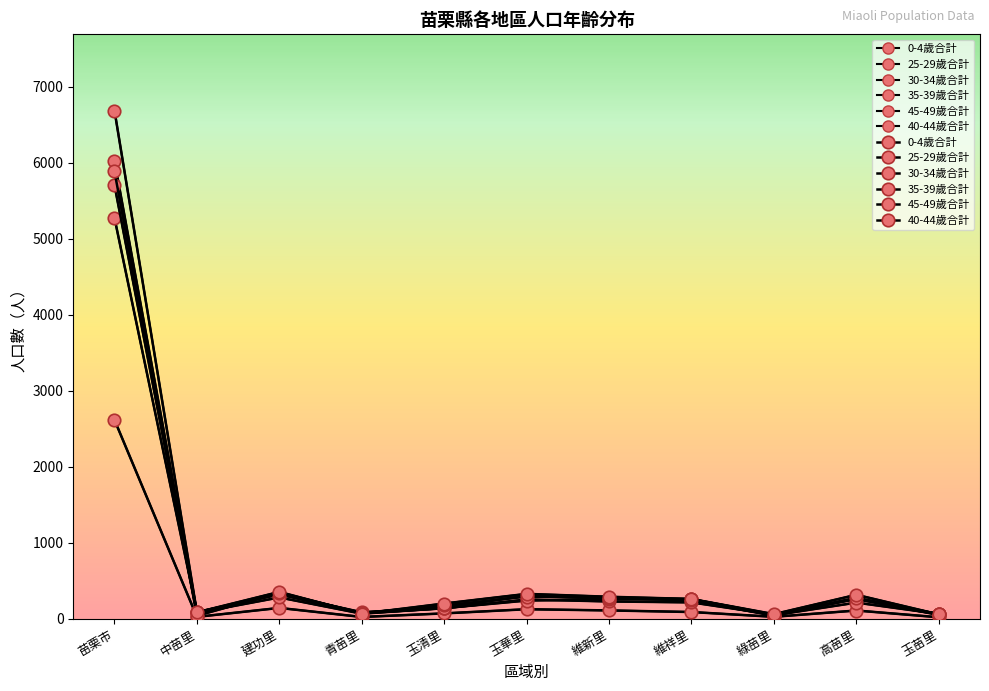

At how many categories does at least one series exceed 3837?

1